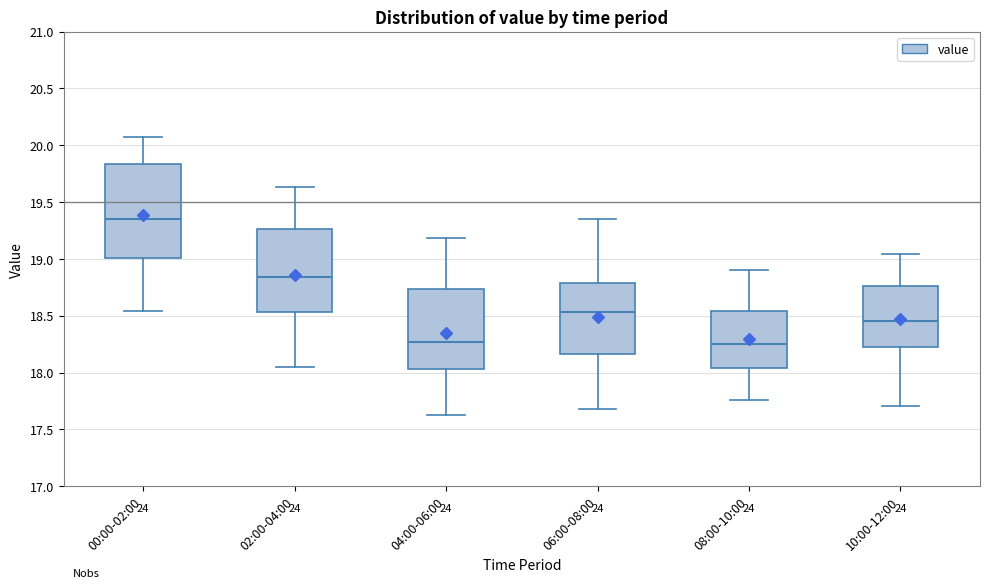

Which box has the highest median line?

00:00-02:00